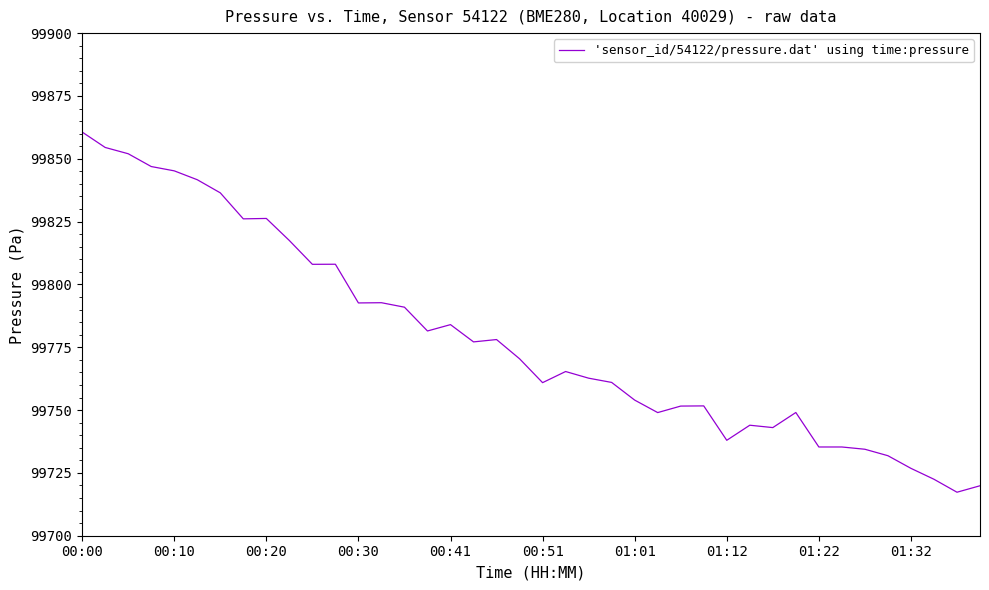

What is the difference between the maximum and minimum values?

143.3